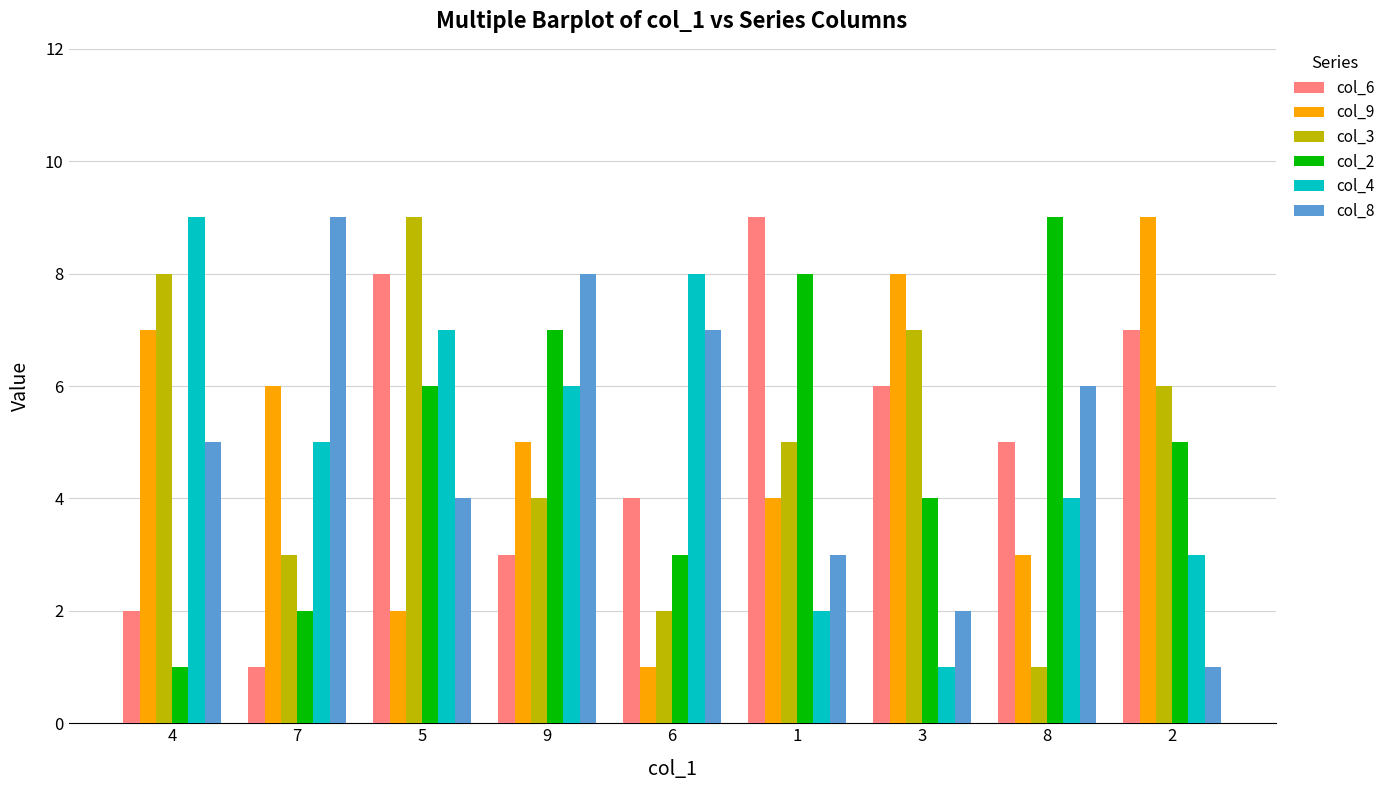

What is the total value across all series at 8?

28